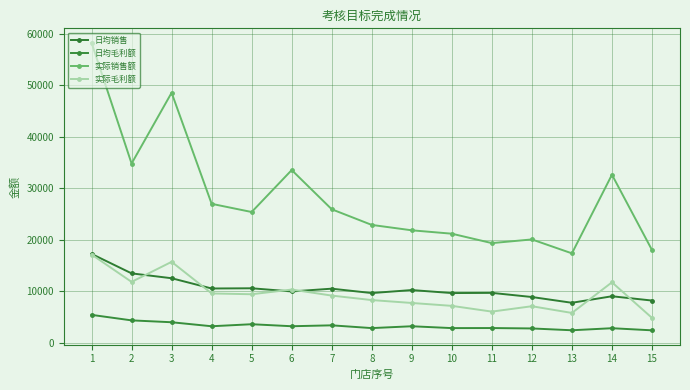

What is the average value of the 实际毛利额 series?

9482.4